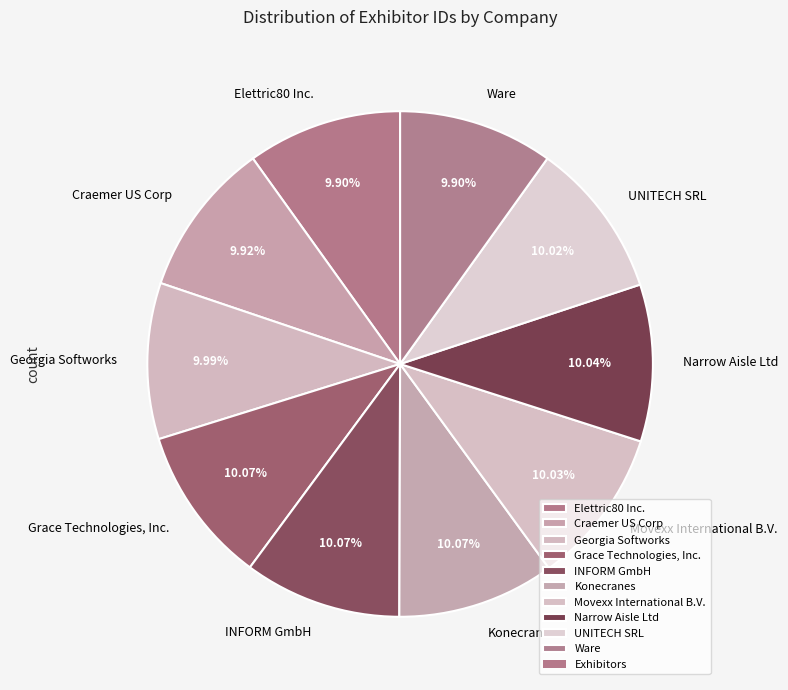

How many segments does this pie chart have?

10